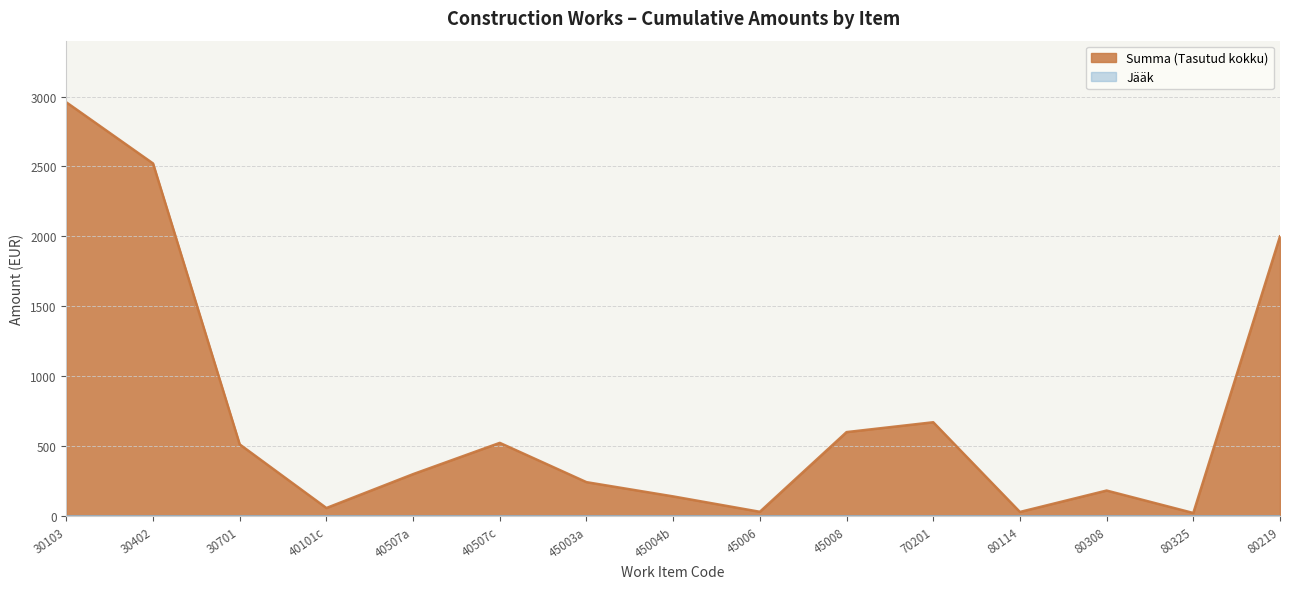

Between 30402 and 80325, which is larger?

30402